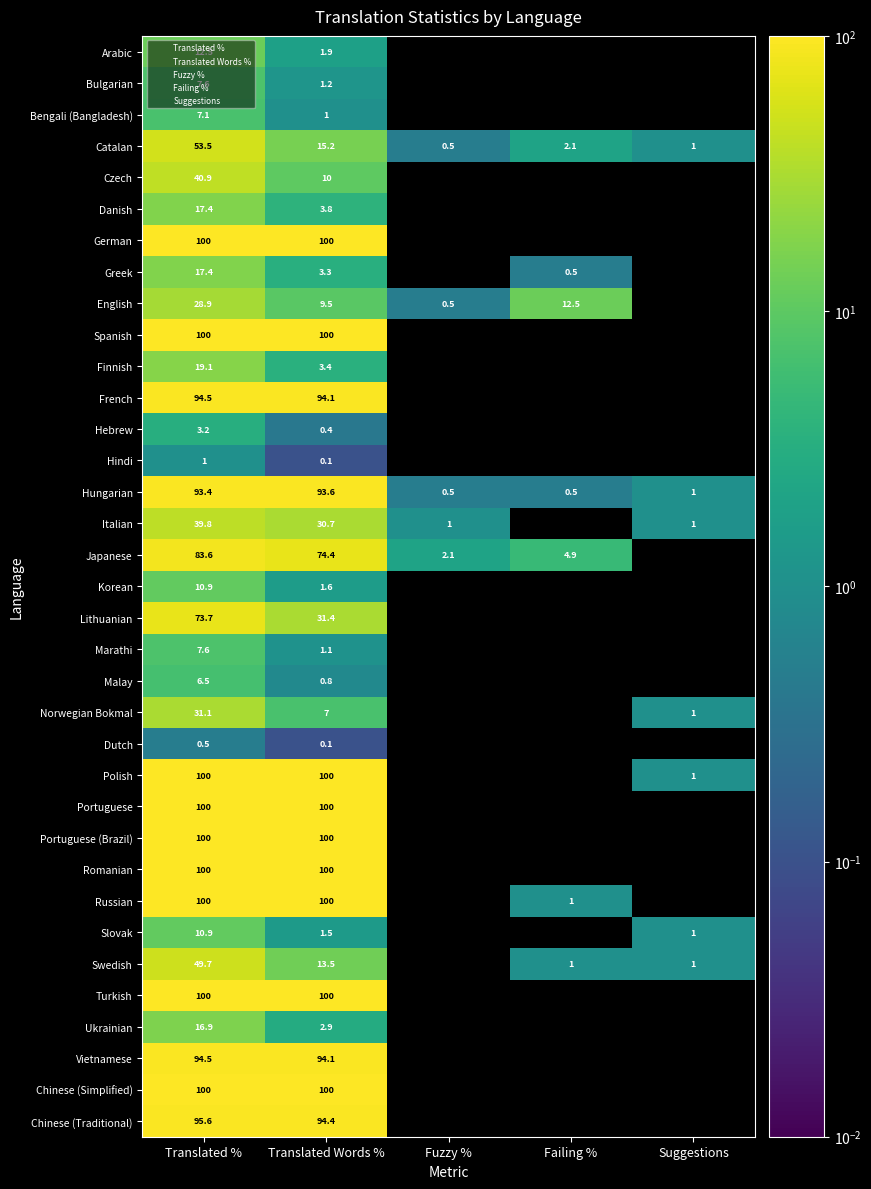

Is it true that Norwegian Bokmal equals 0.0 at Failing %?

True